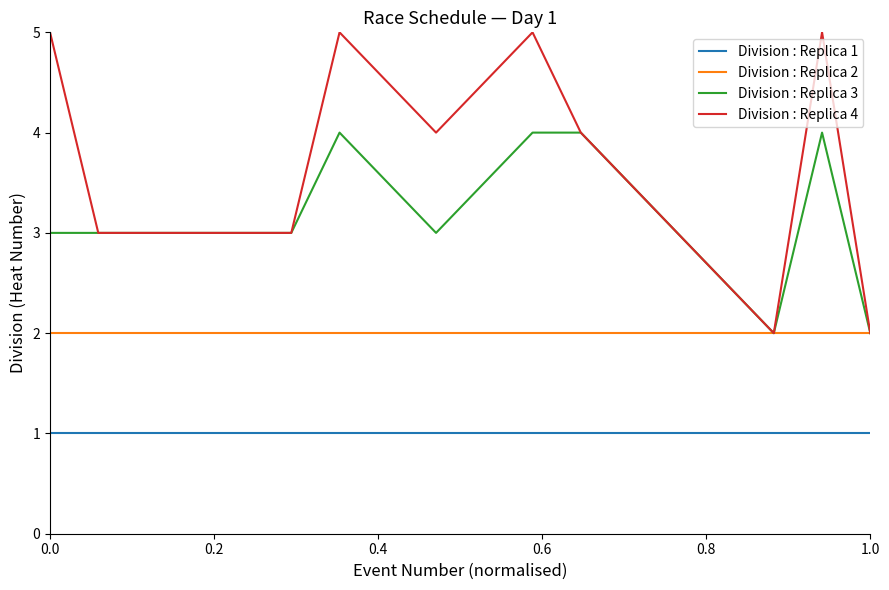

Which series has the largest range (max minus min)?

Division : Replica 4